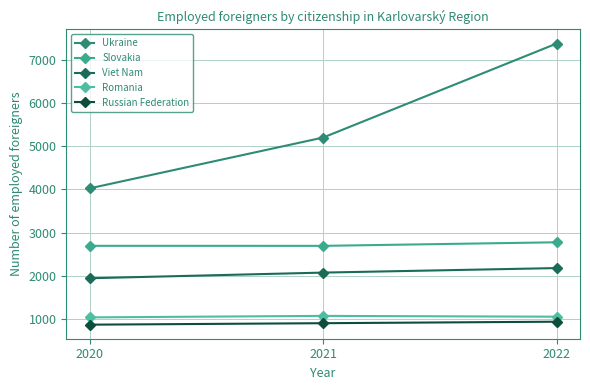

At how many categories does at least one series exceed 2259?

3